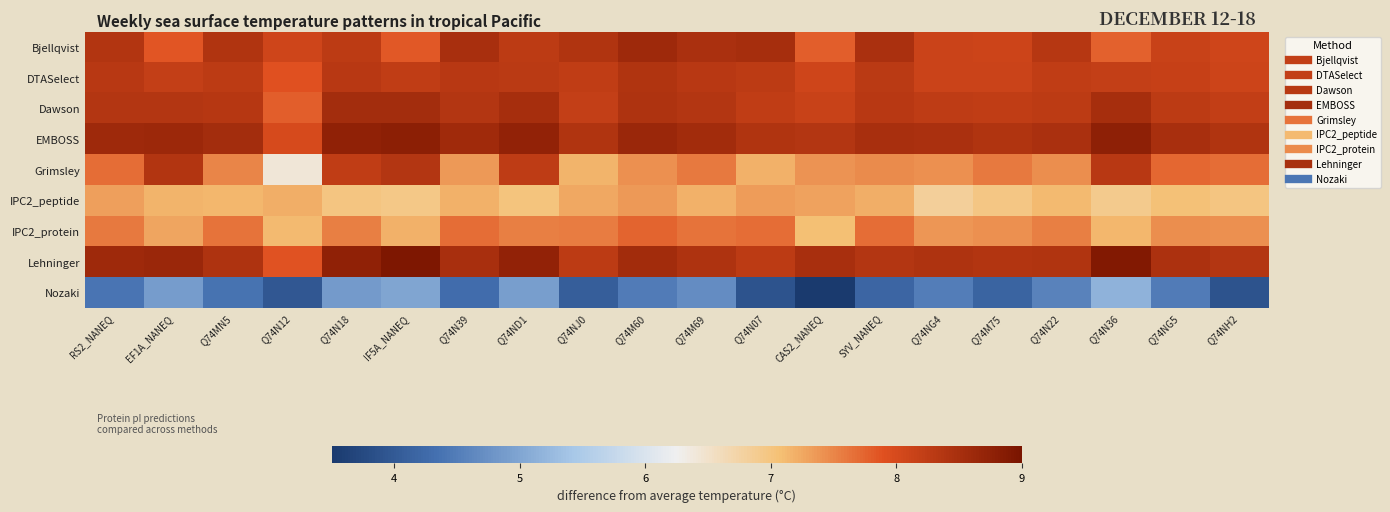

What is the spread (max minus min) of values at Q74ND1?

3.8